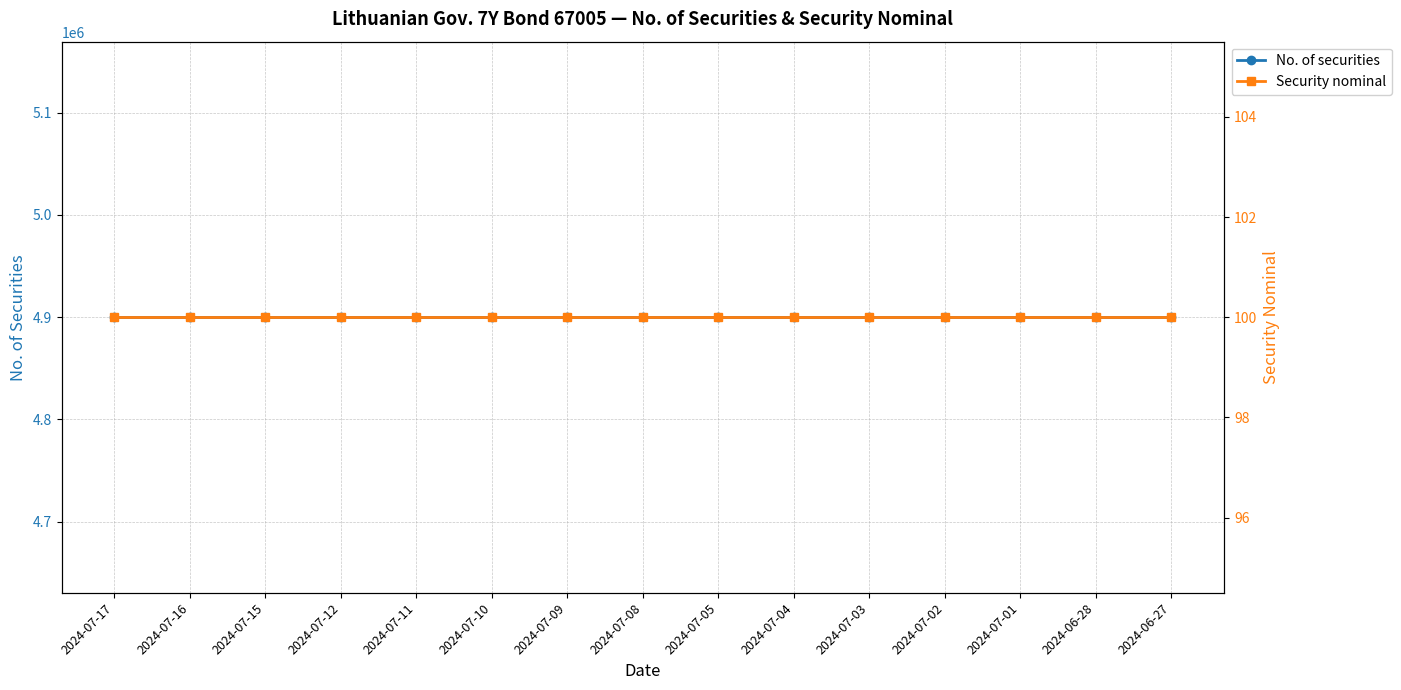

The Security nominal series shows 100 at 2024-07-02. True or false?

True